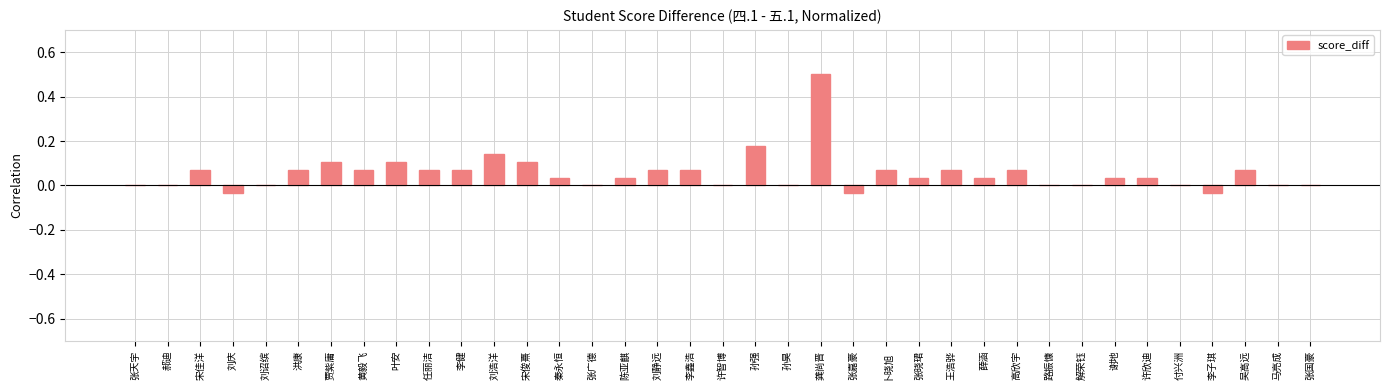

Is it true that the value at 张晓珺 is 0.0?

True